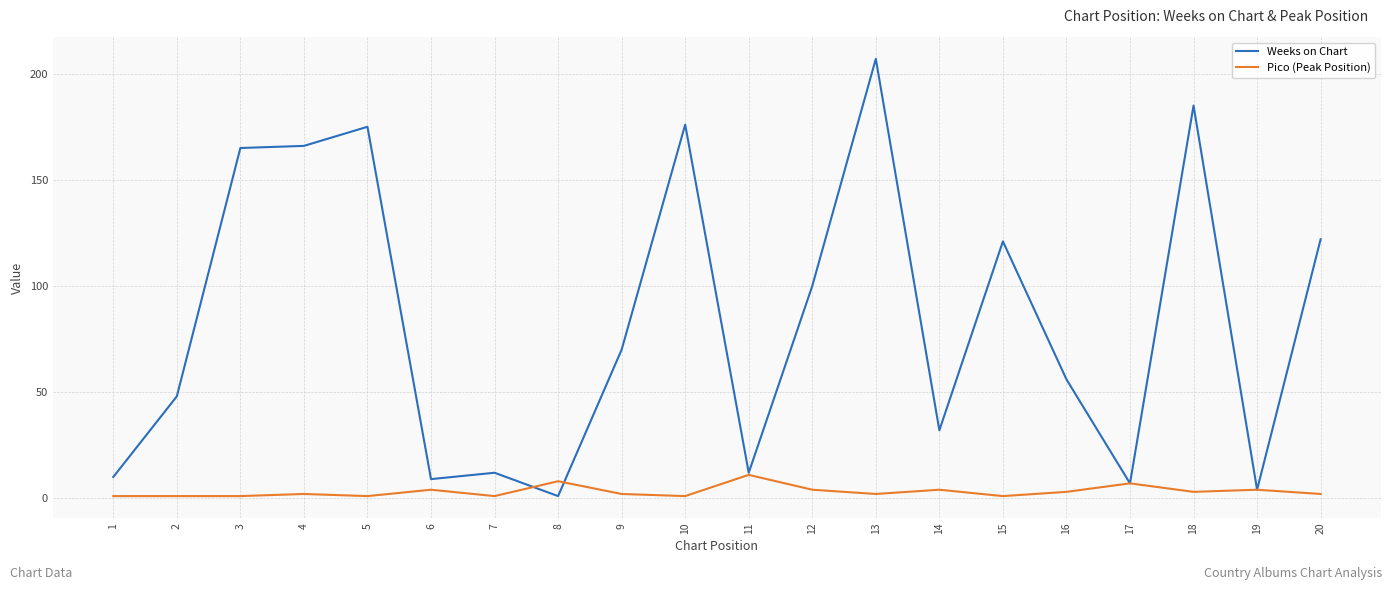

What are all the series names shown in the legend?

Weeks on Chart, Pico (Peak Position)